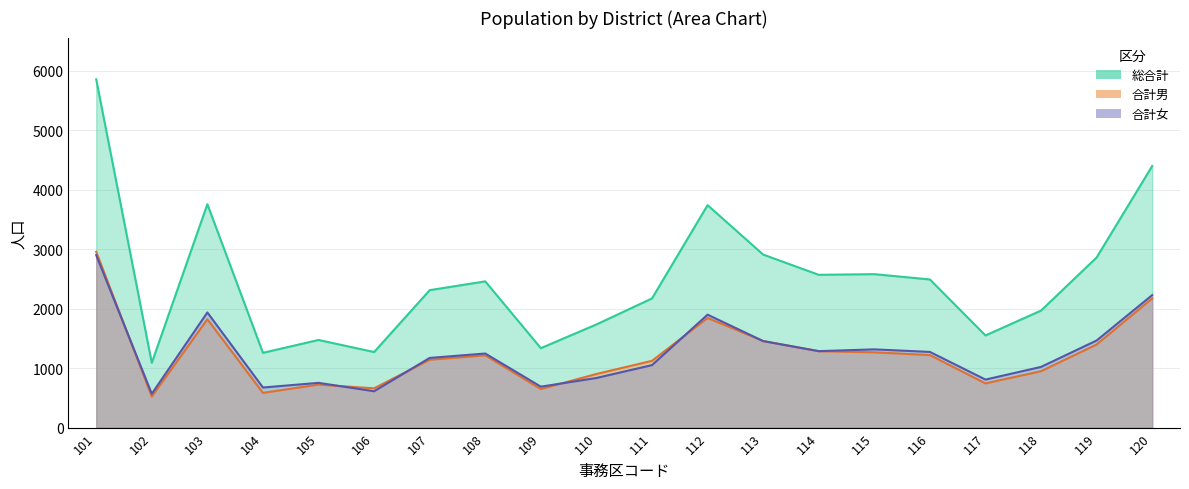

Between 106 and 113, which is larger?

113